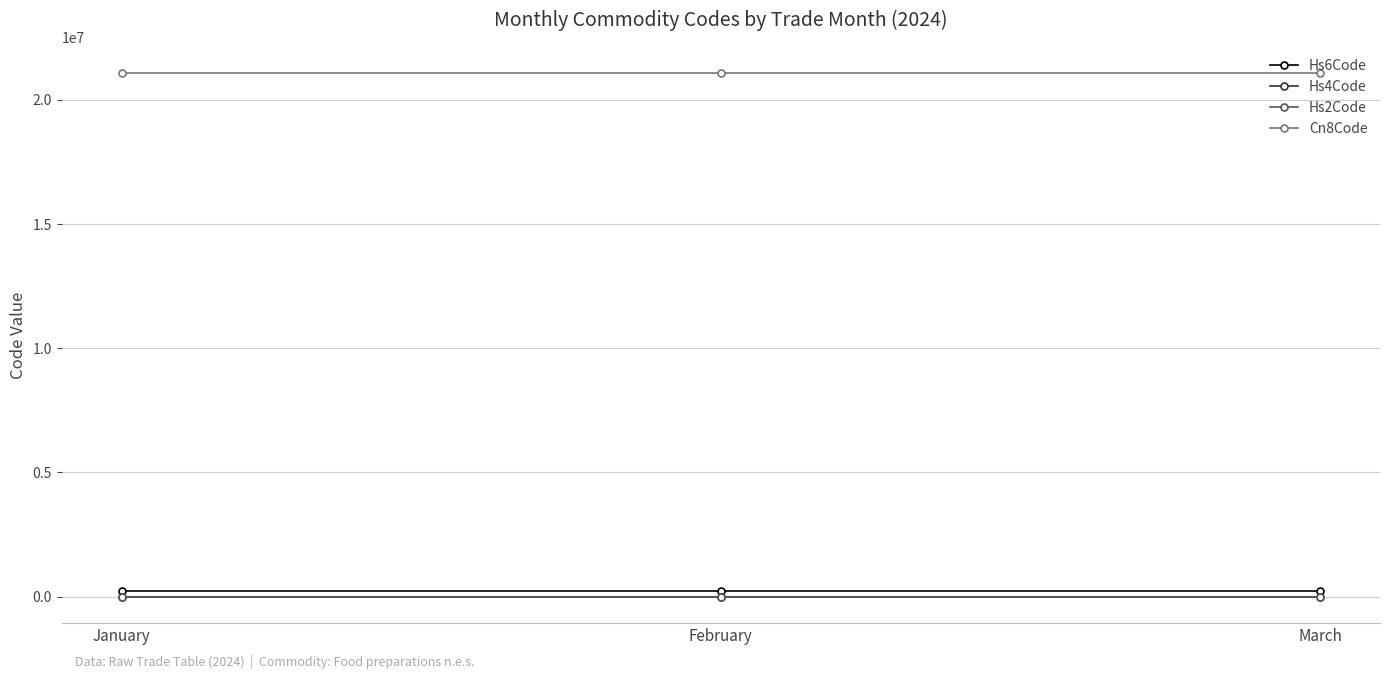

At how many categories does at least one series exceed 5728283?

3